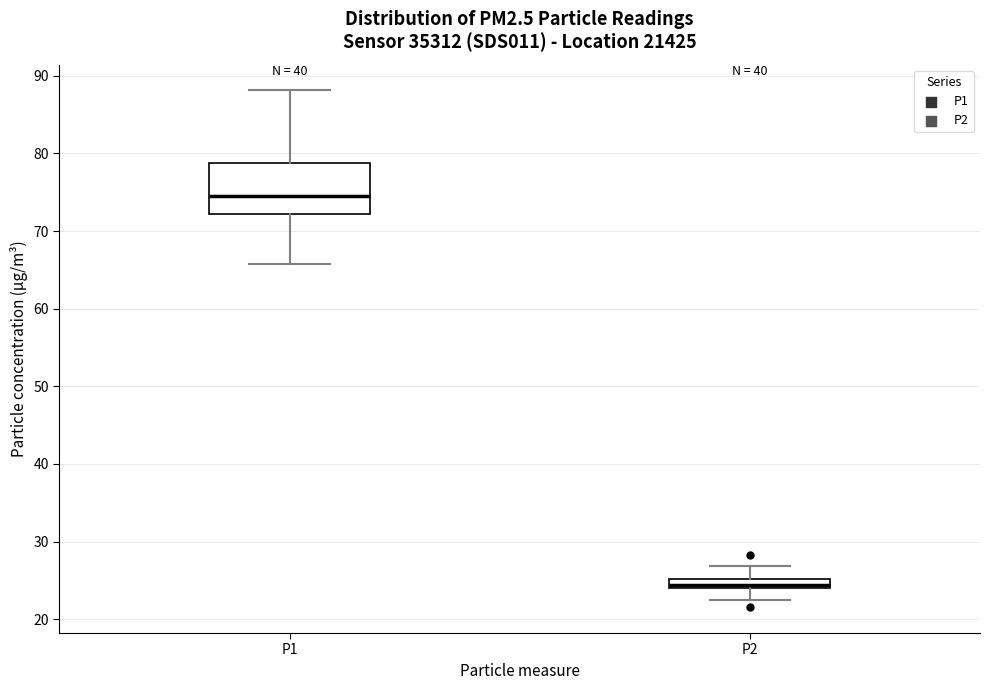

Which box's median line is the highest?

P1